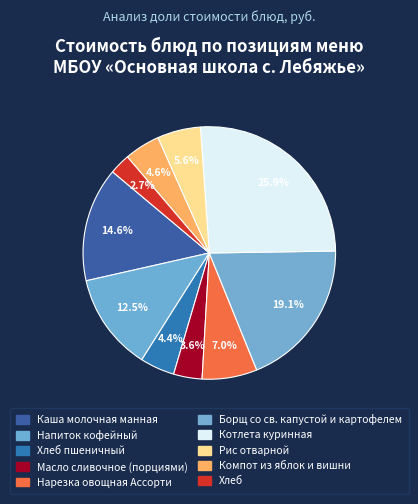

Count the number of slices in the pie.

10